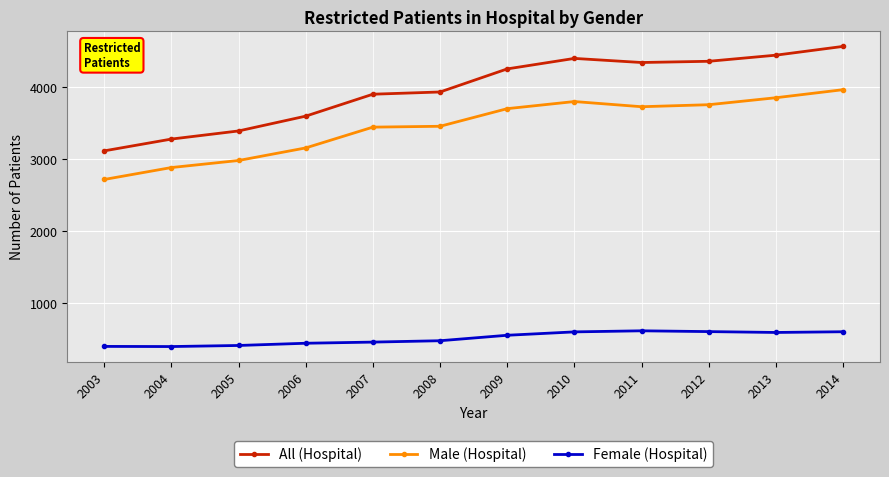

True or false: All (Hospital) has a value of 7841 at 2012.

False